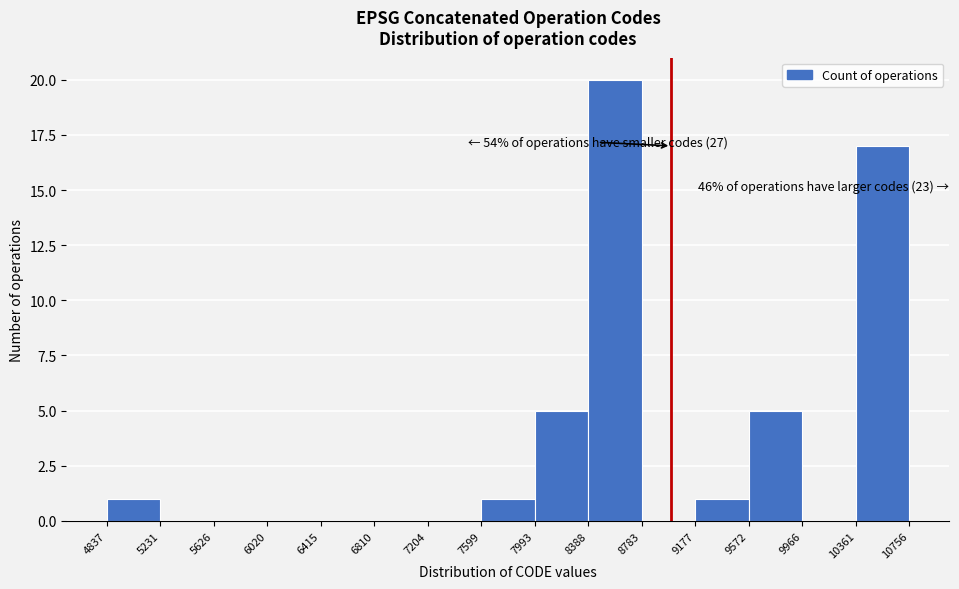

Over which range of the x-axis is the bar tallest?

8388 to 8783